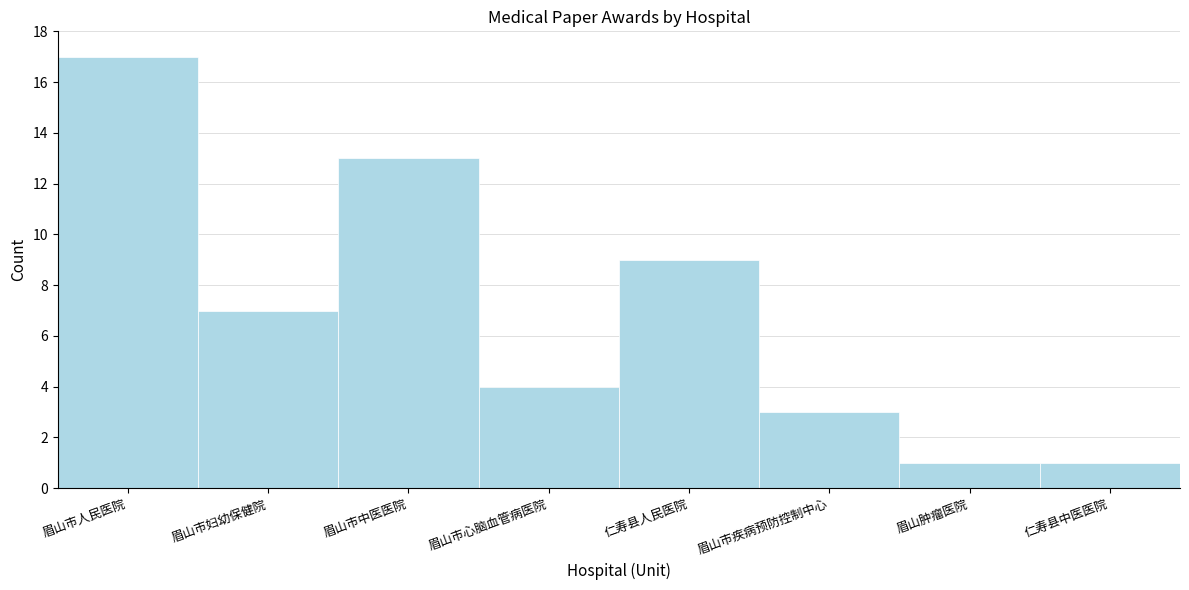

Reading left to right, list all the values displayed in this chart.

17	7	13	4	9	3	1	1